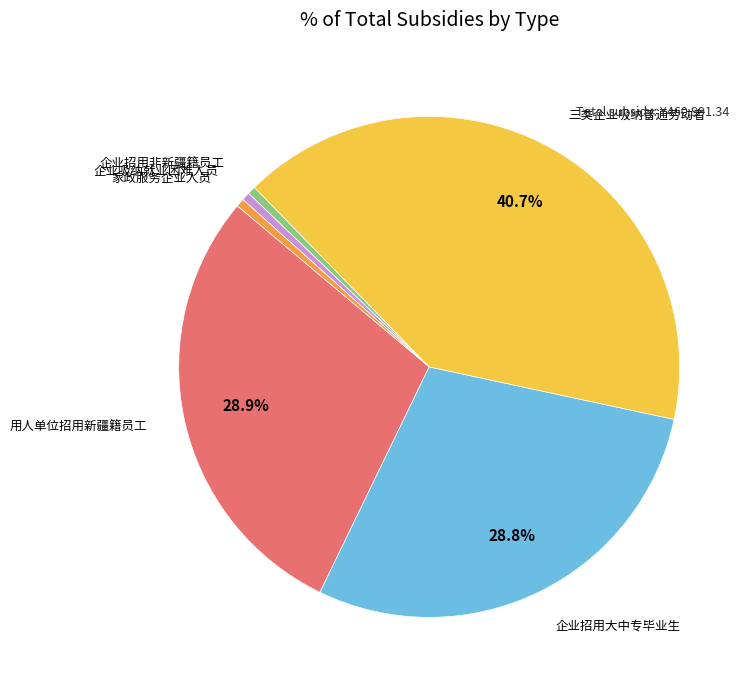

Does any single category account for the majority?

No